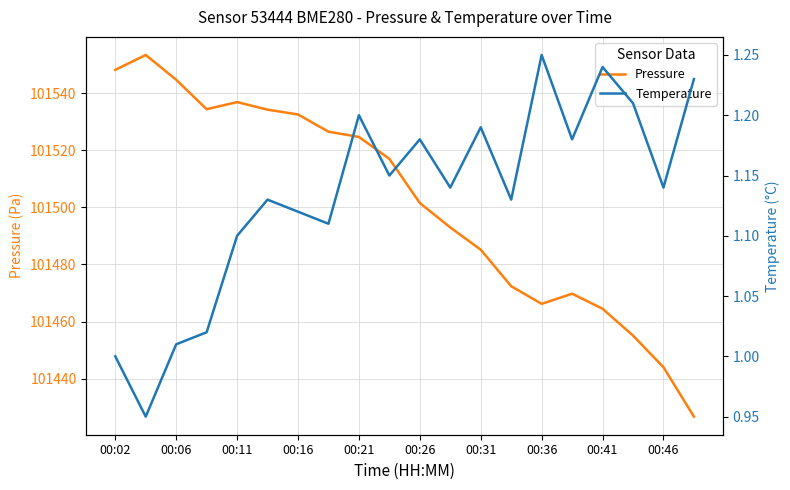

What is the maximum value for Pressure?

101553.5